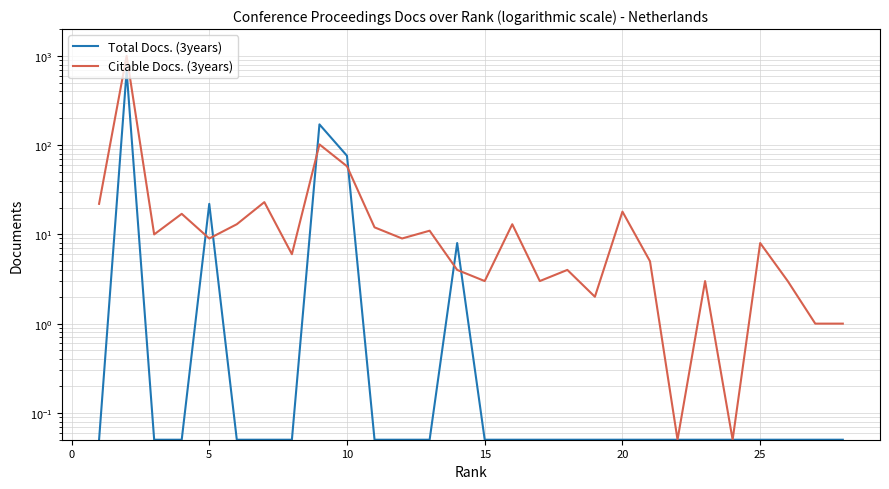

What is the greatest value displayed?

1002.0